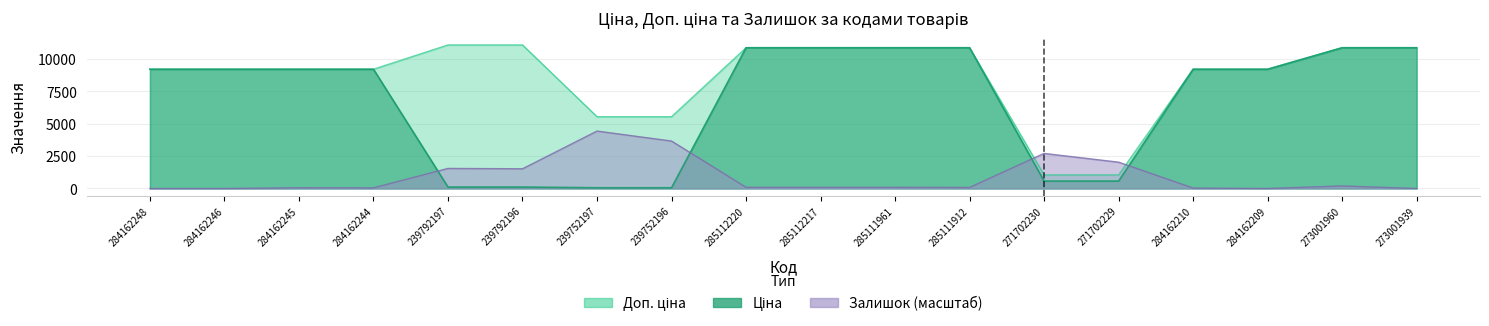

What position from the right is 284162210?

4